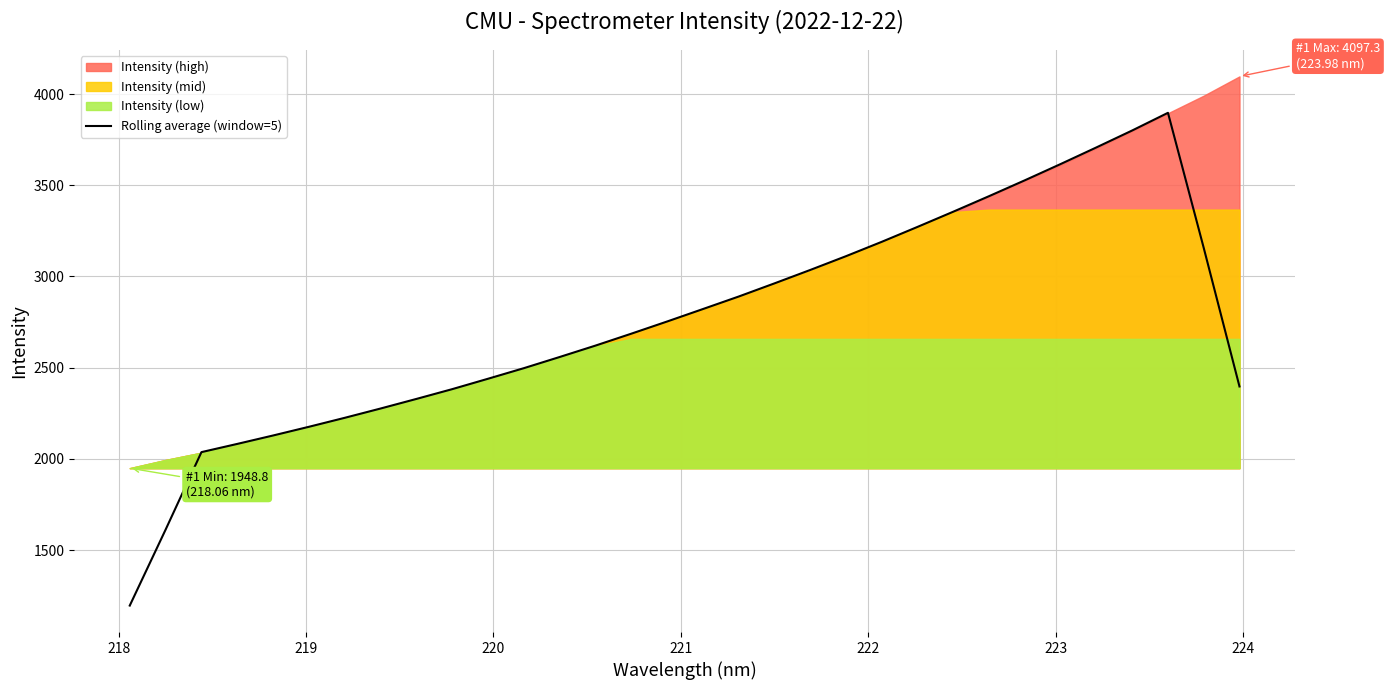

How many values are below 2753?

16